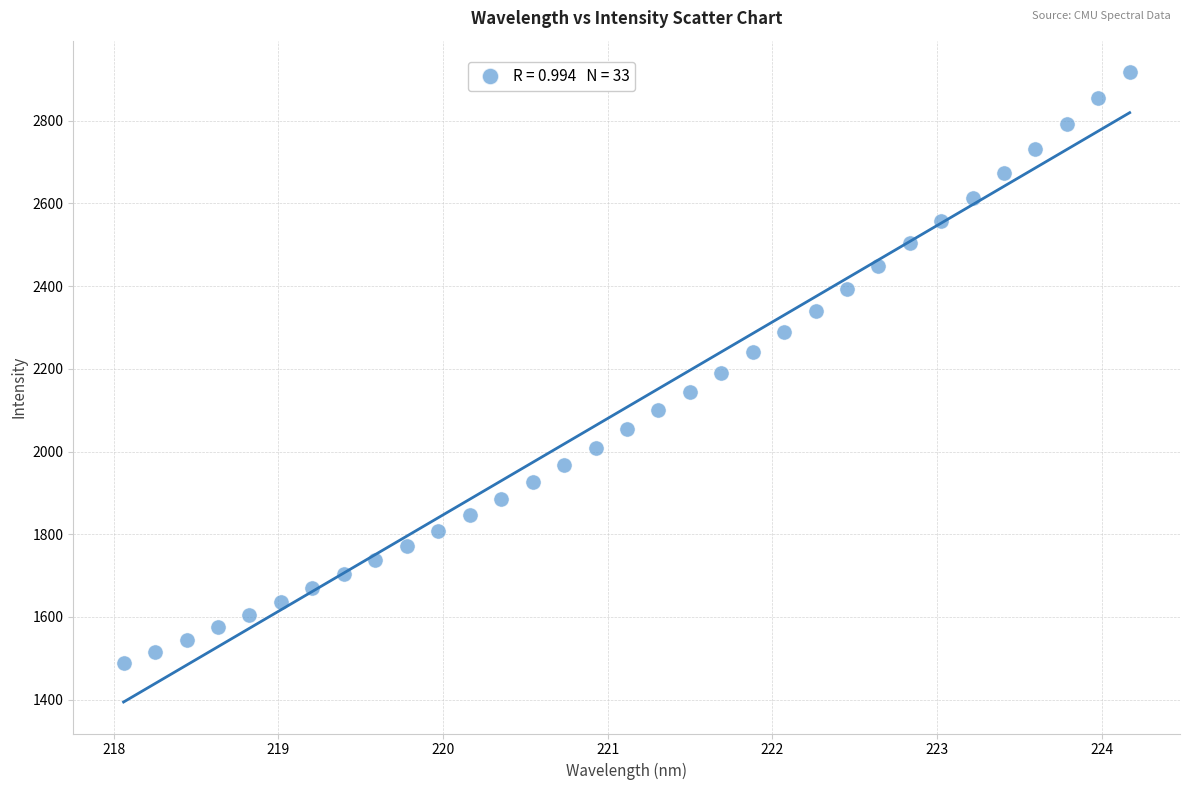

What is the range of X values (max minus min)?

6.1